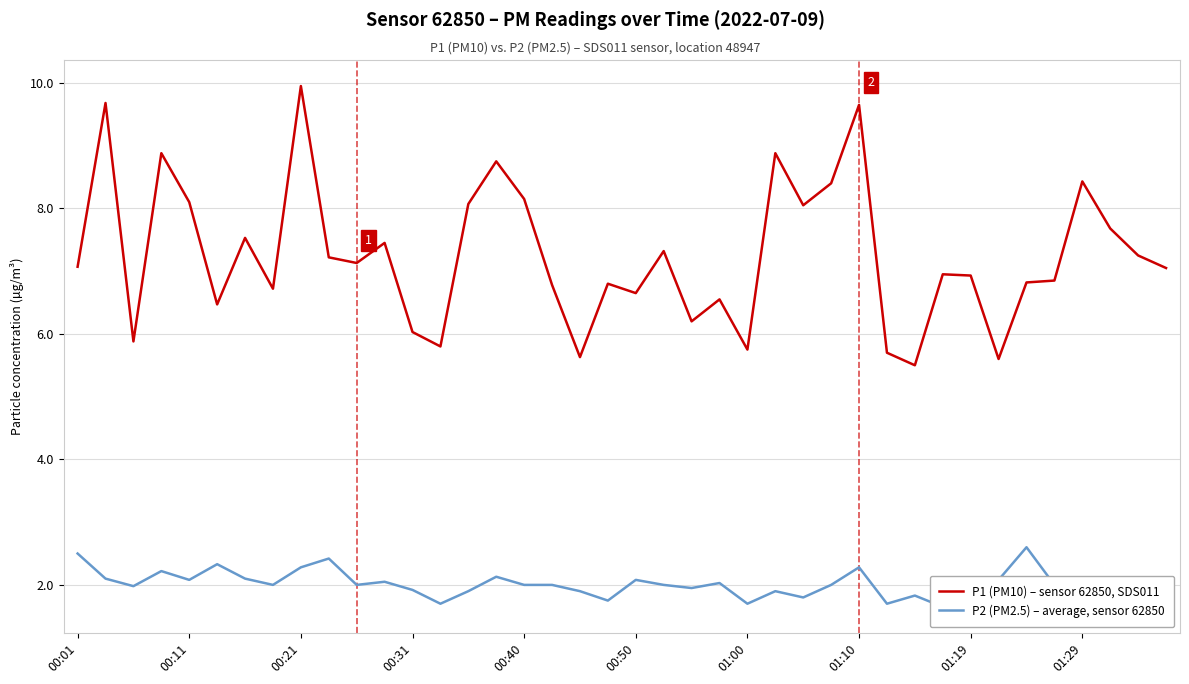

What is the approximate value of P1 (PM10) – sensor 62850, SDS011 at 39?

7.0